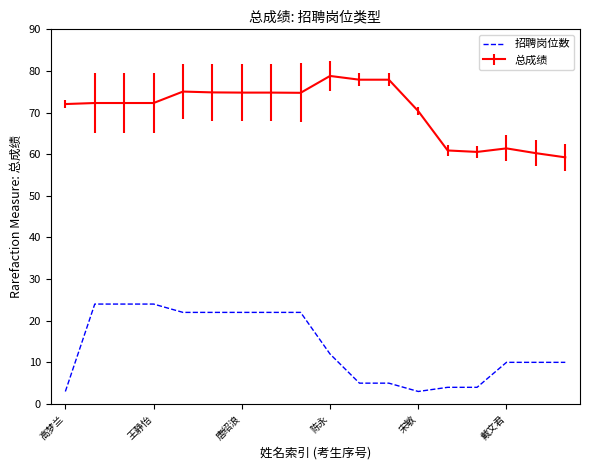

What is the minimum value shown in the chart?

3.0